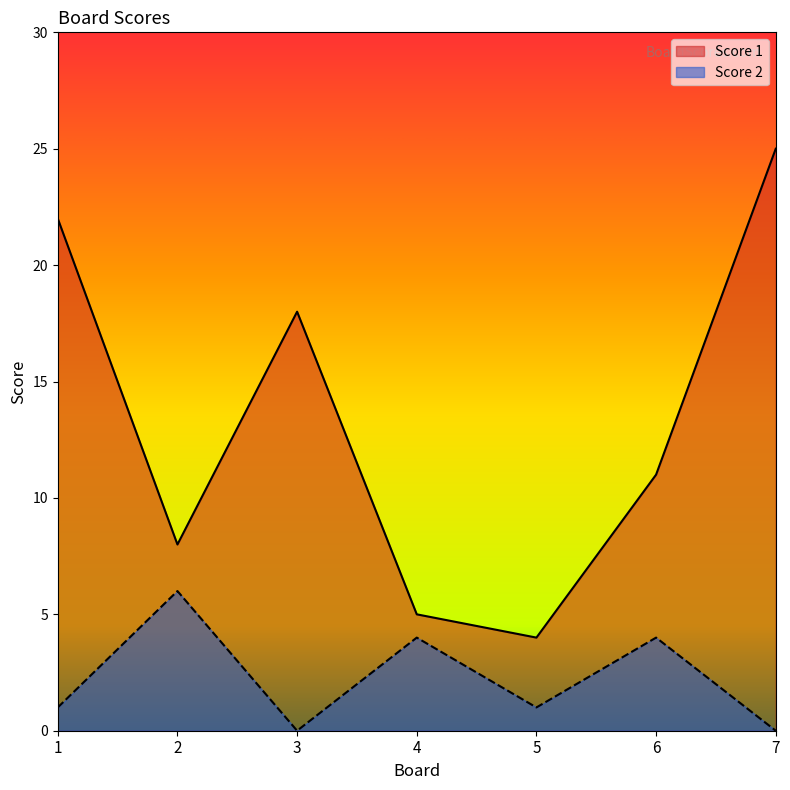

Is it true that Score 1 equals 5 at 2?

False